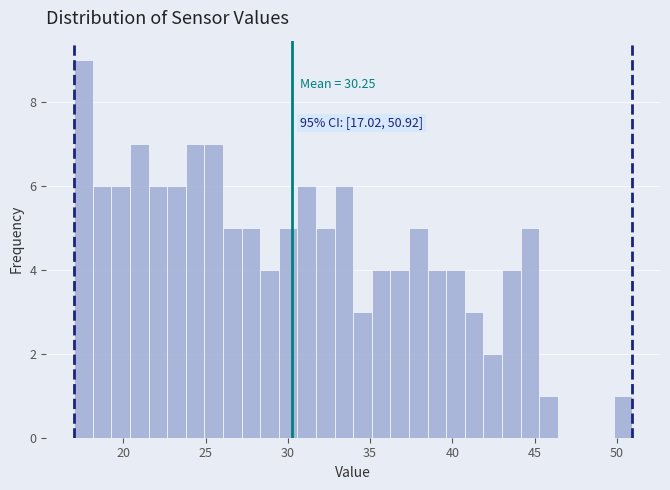

Around what value on the x-axis is the tallest bar? Give the approximate position of its centre, as read against the axis.

17.5